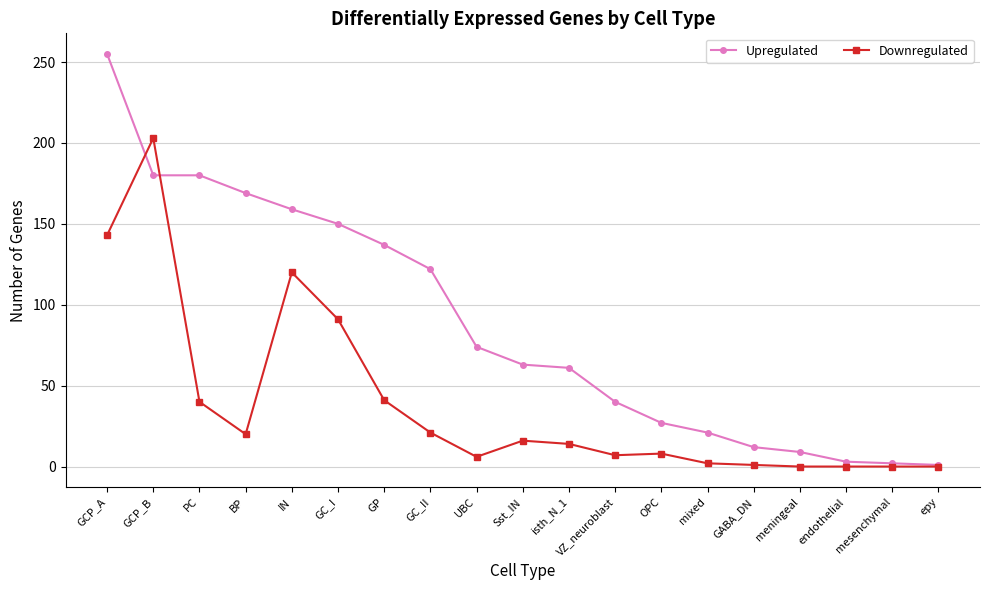

True or false: Upregulated has more than 2 points higher than both neighbors.

False